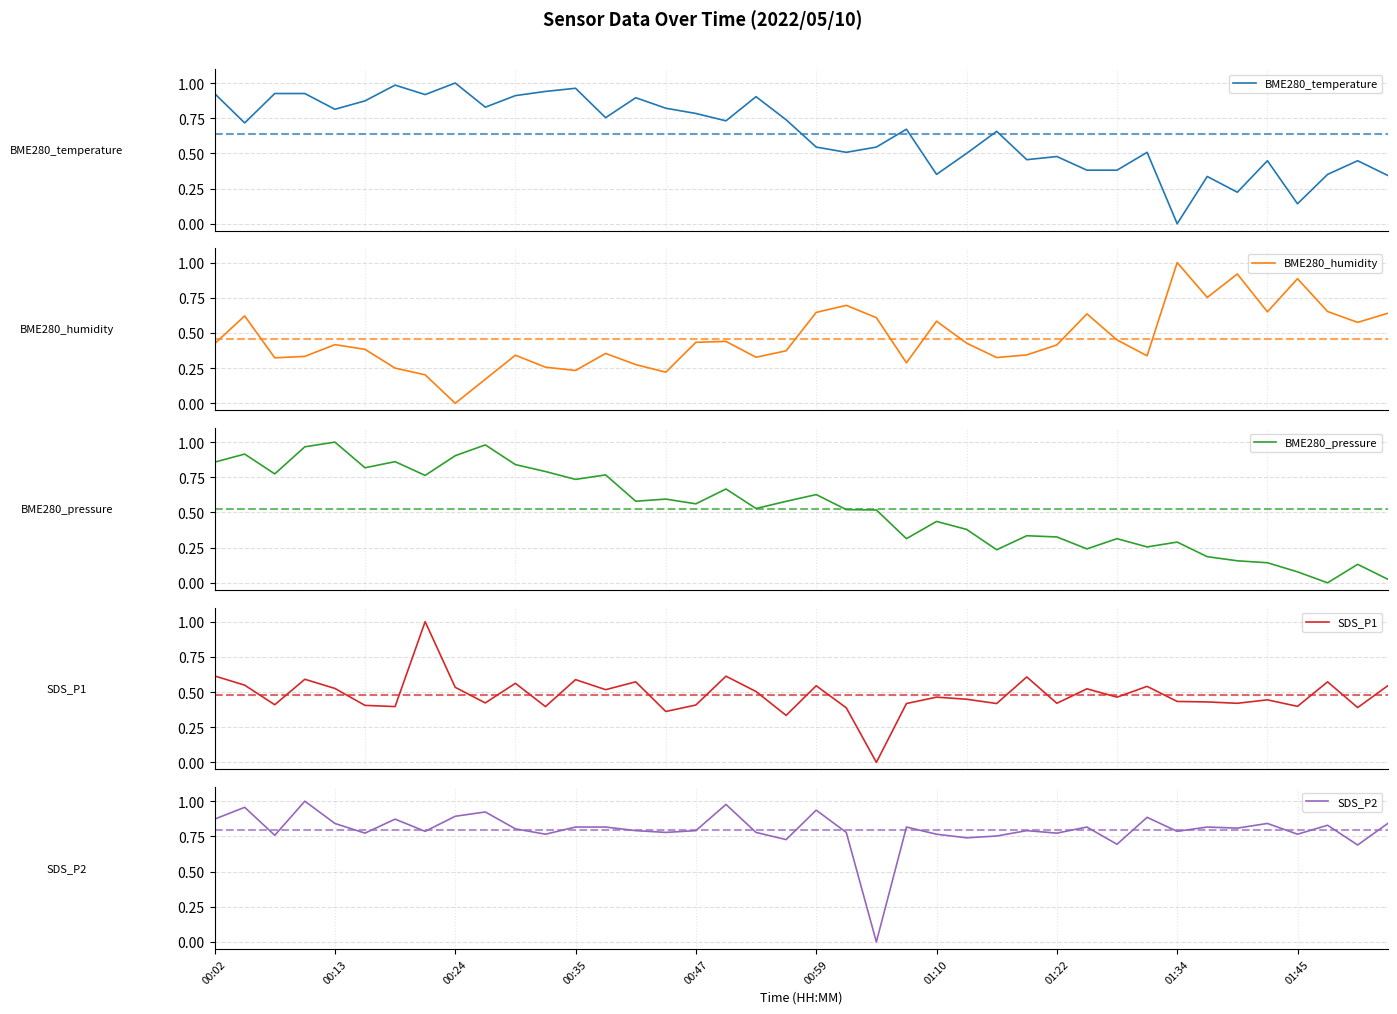

How many SDS_P1 values are between 0 and 1?

40